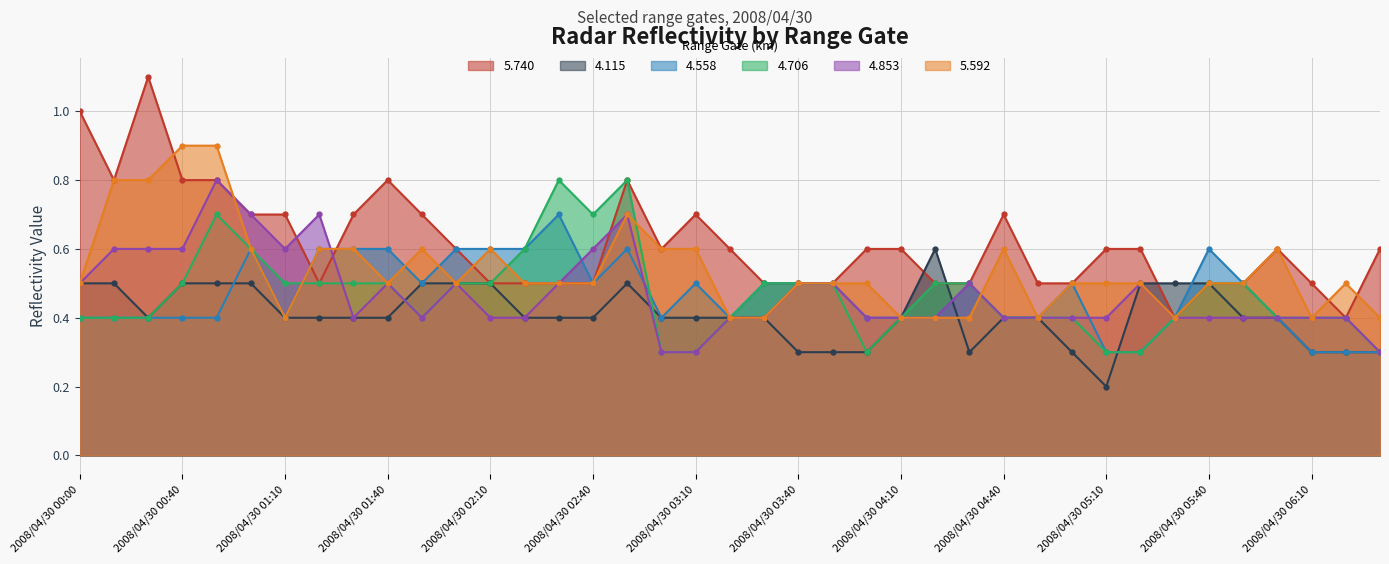

After their last crossing, which series has the higher values: 4.706 or 4.853?

4.706